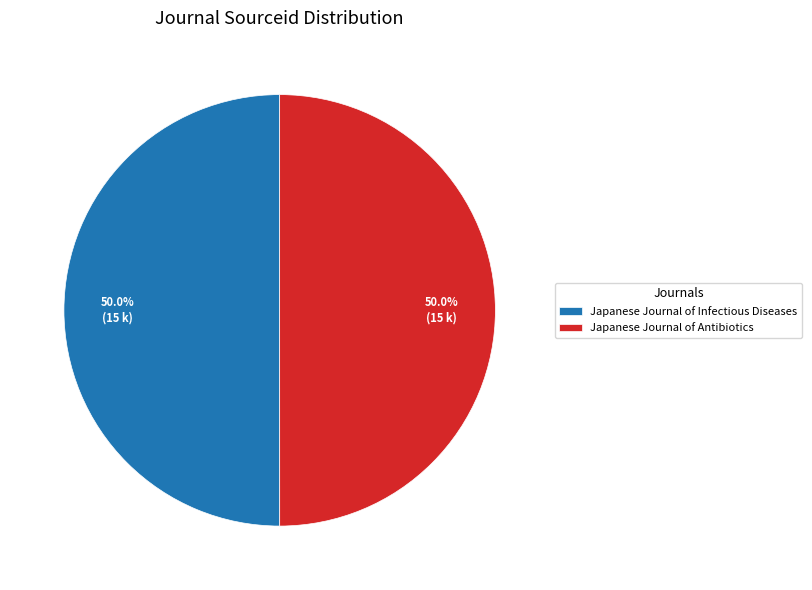

Combined, what portion of the pie is Japanese Journal of Infectious Diseases and Japanese Journal of Antibiotics?

100.0%